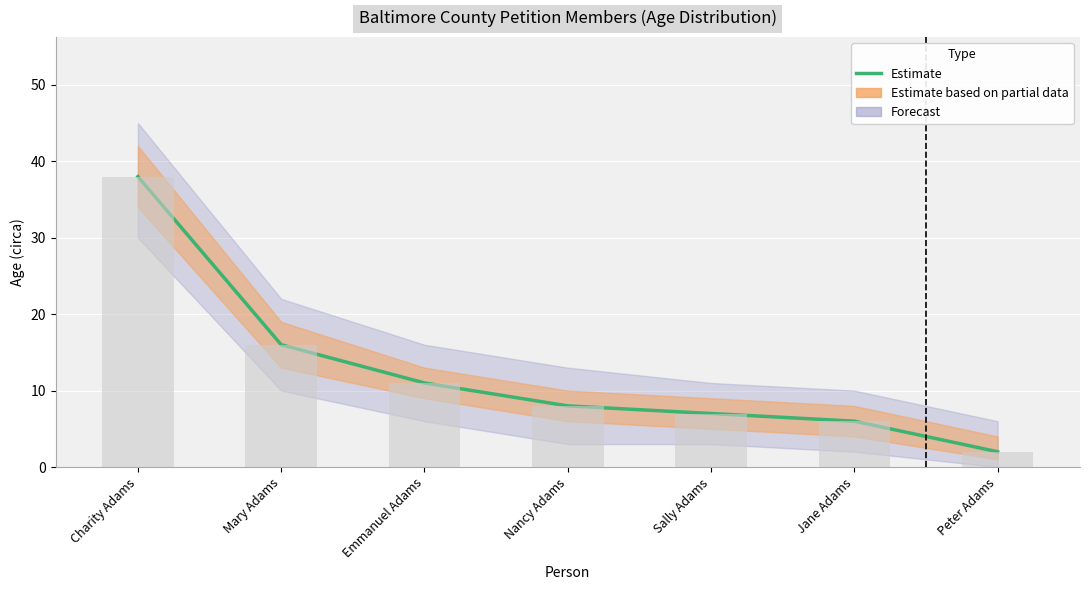

What position from the right is Emmanuel Adams?

5